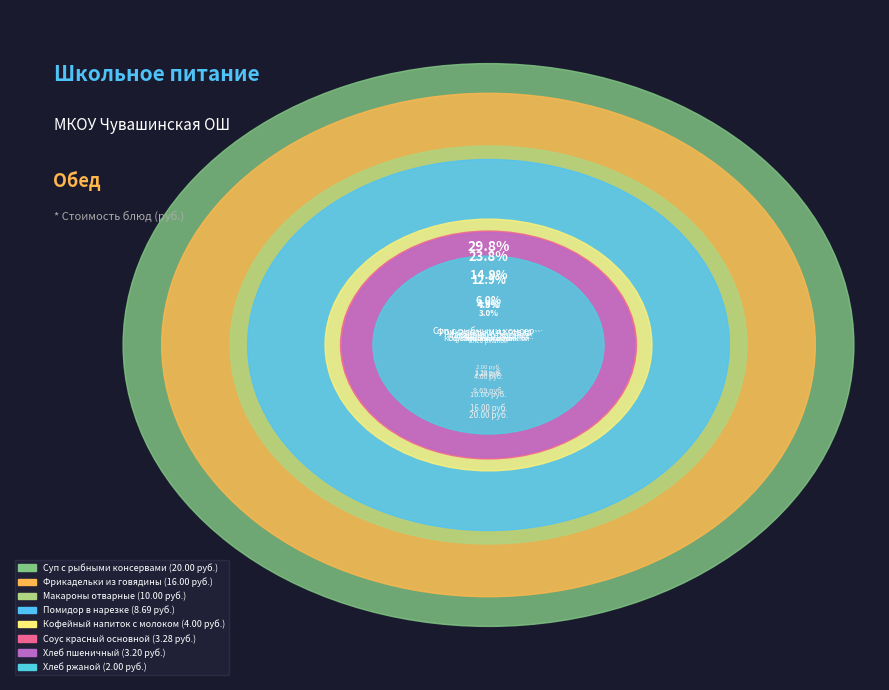

Is Хлеб ржаной the majority of the pie?

No